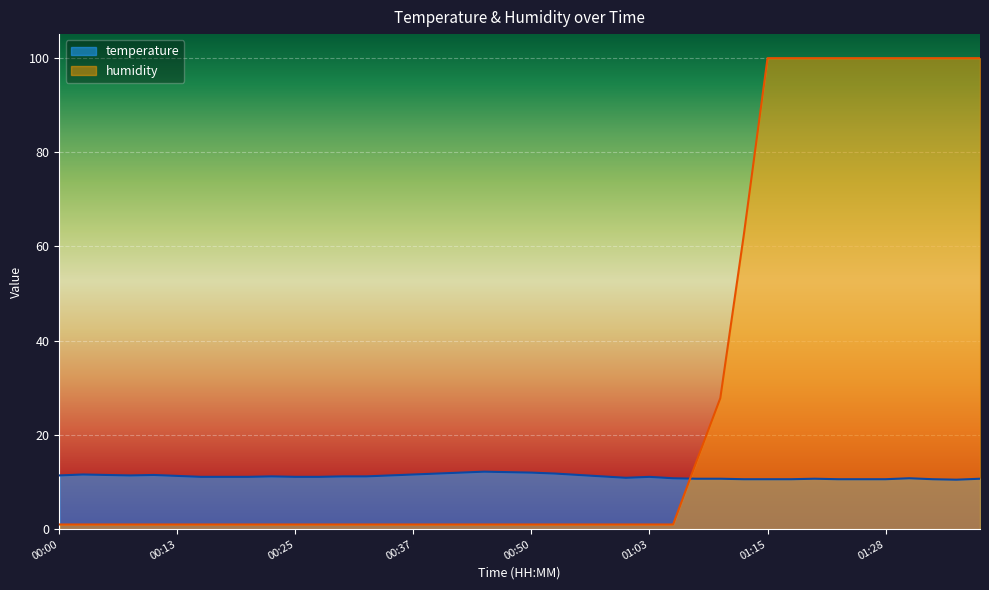

How many interior local valleys does the temperature series have?

3